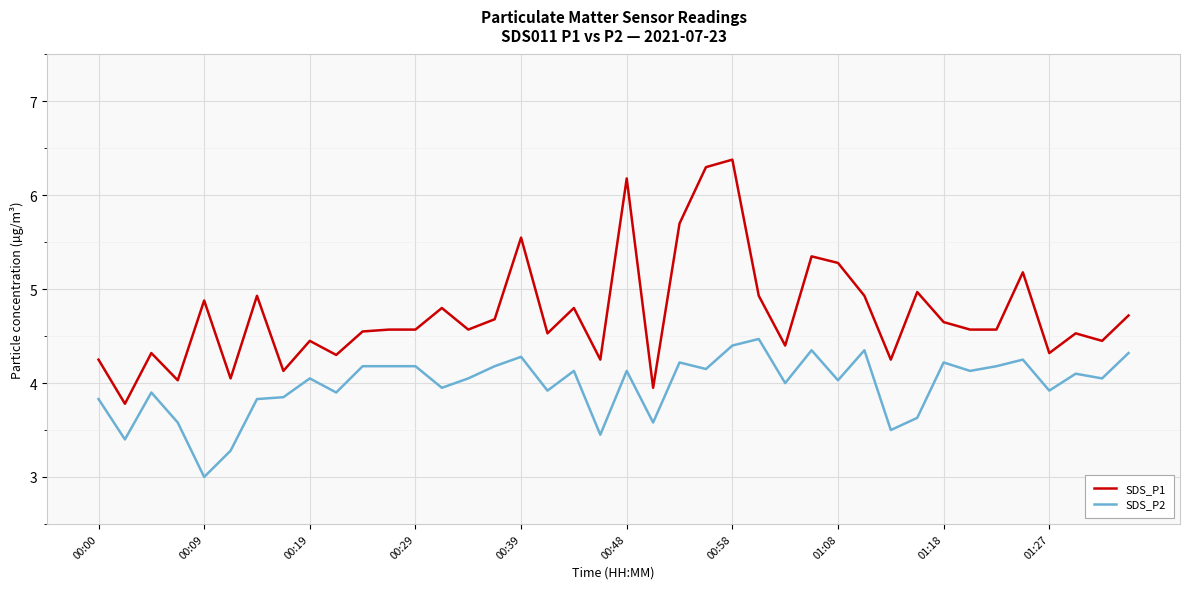

What is the difference between the maximum and minimum values in the SDS_P2 series?

1.5